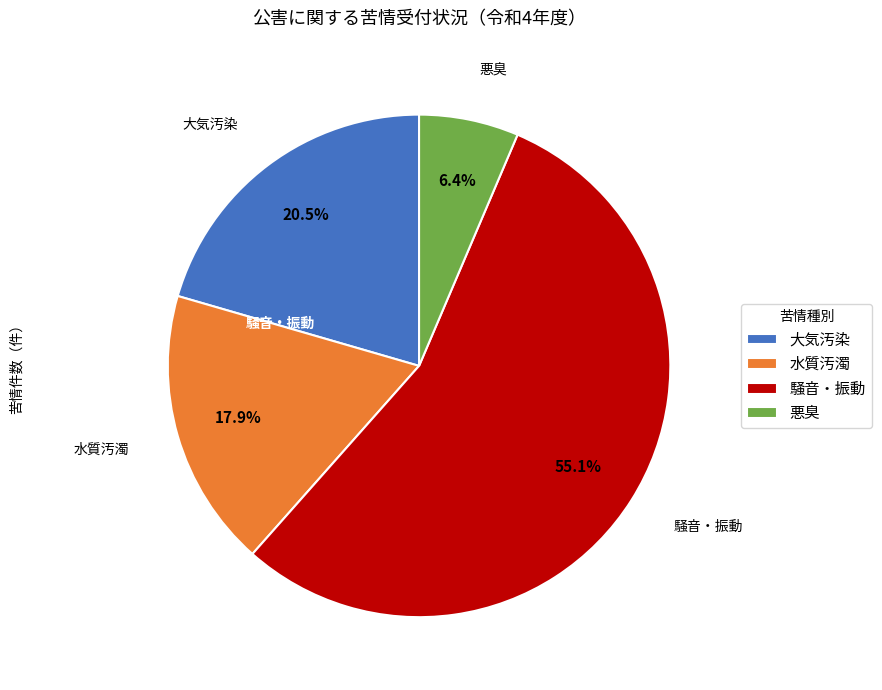

Is it true that 騒音・振動 is 63% of the pie?

False